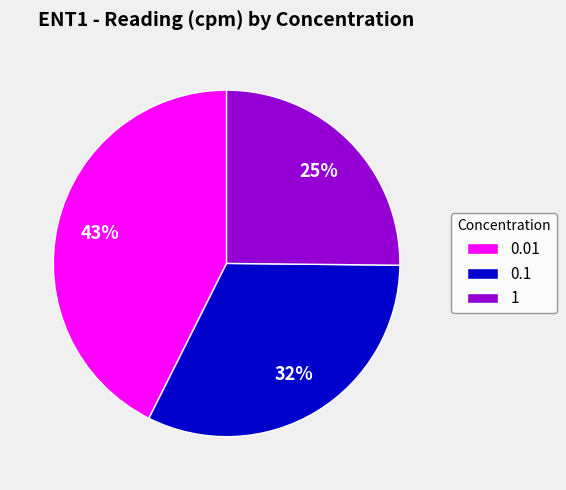

Combined, do 0.1 and 1 account for over 50%?

Yes